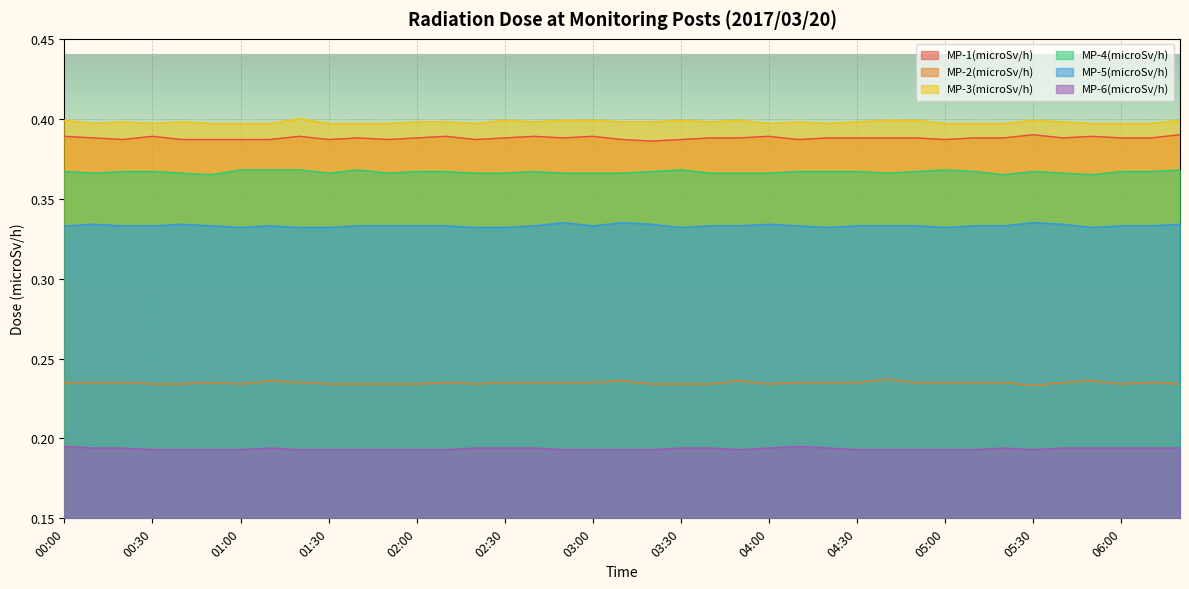

How many lines are shown in the chart?

6